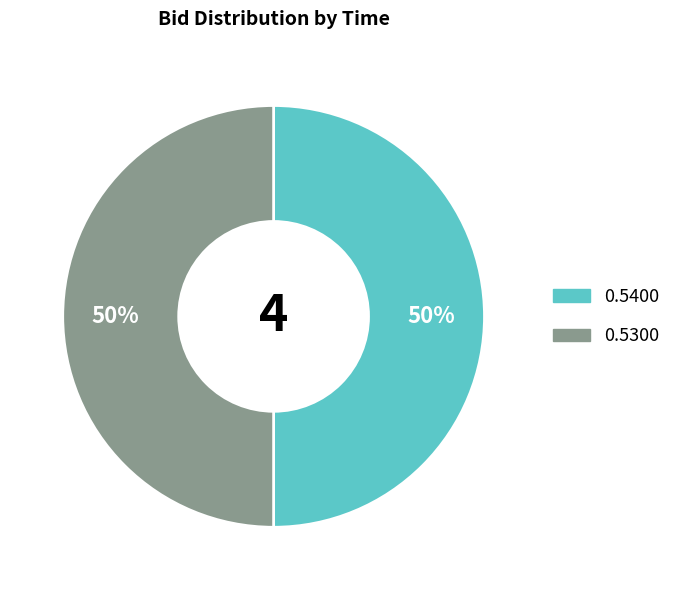

To the nearest percent, what portion does 0.5400 represent?

50%